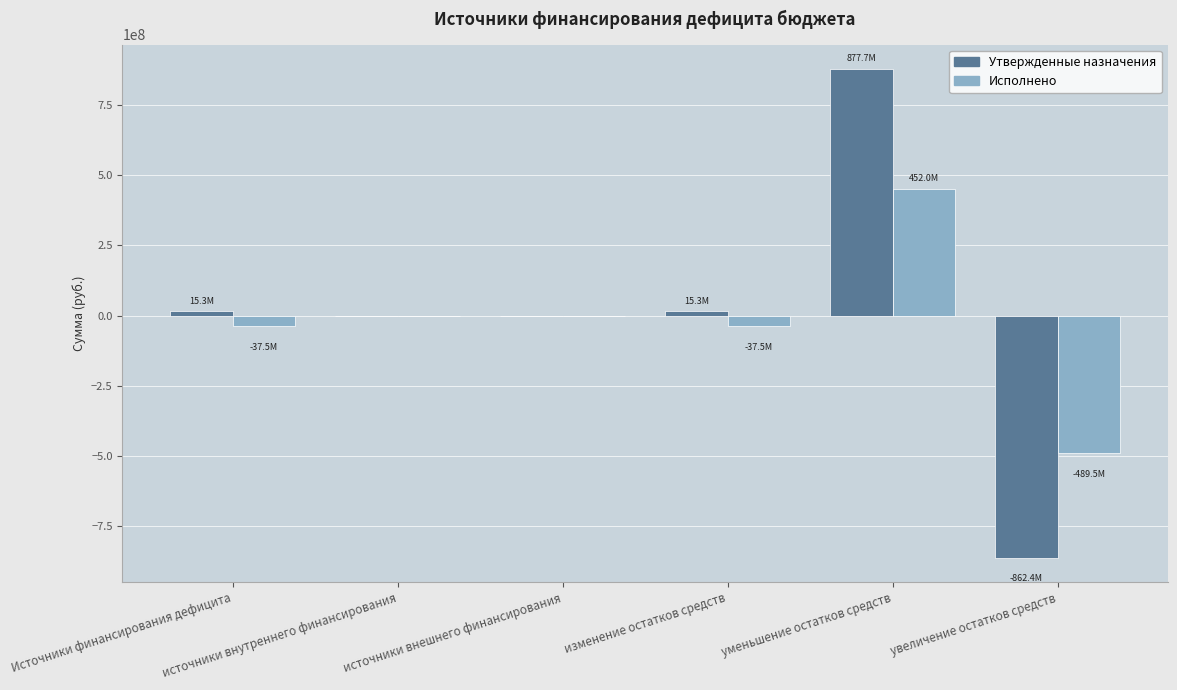

Reading right to left, what are all the values shown in this chart?

Утвержденные назначения: увеличение остатков средств=-862418333.8	уменьшение остатков средств=877722421.5	изменение остатков средств=15304087.7	источники внешнего финансирования=0.0	источники внутреннего финансирования=0.0	Источники финансирования дефицита=15304087.7
Исполнено: увеличение остатков средств=-489491756.6	уменьшение остатков средств=451988006.1	изменение остатков средств=-37503750.5	источники внешнего финансирования=0.0	источники внутреннего финансирования=0.0	Источники финансирования дефицита=-37503750.5